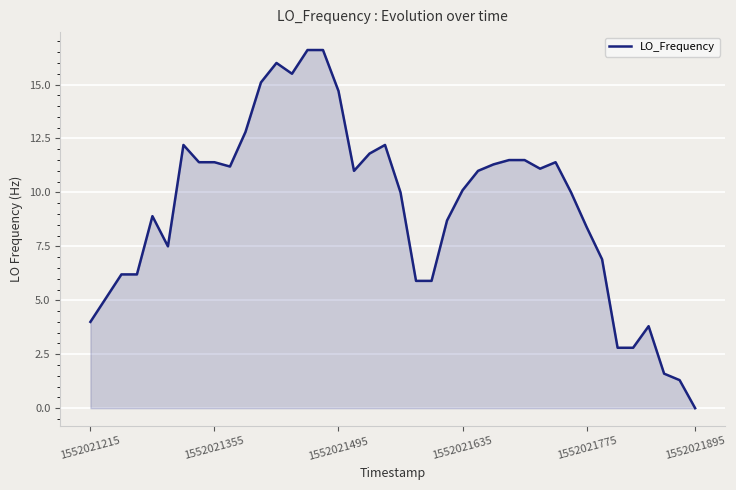

What is the maximum value shown in the chart?

16.6